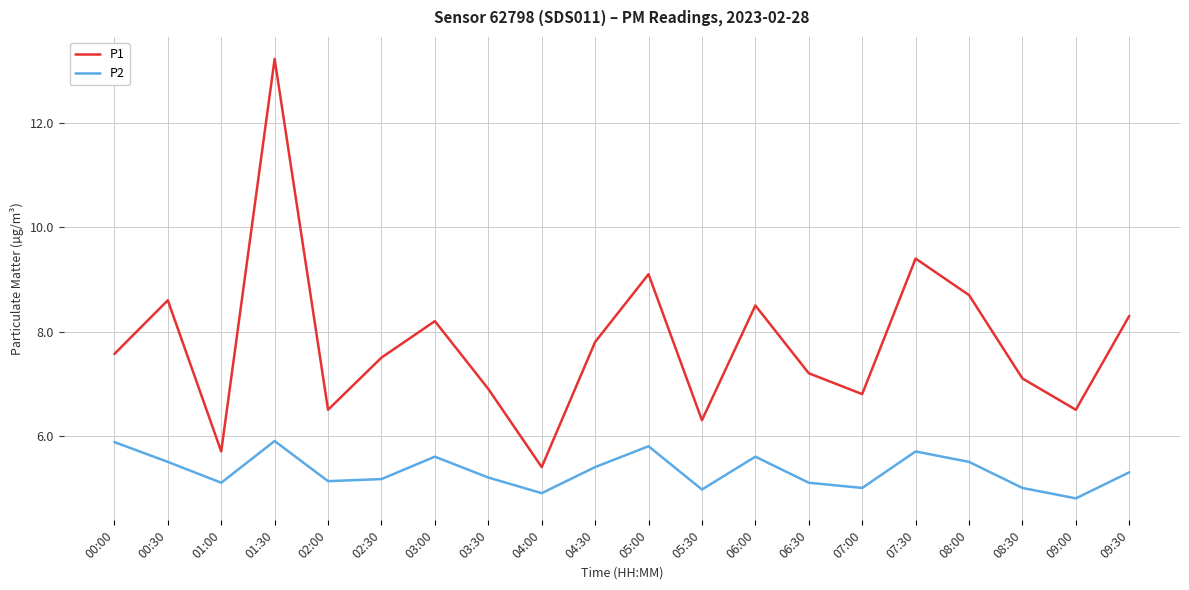

True or false: P2 and P1 cross at least once.

False